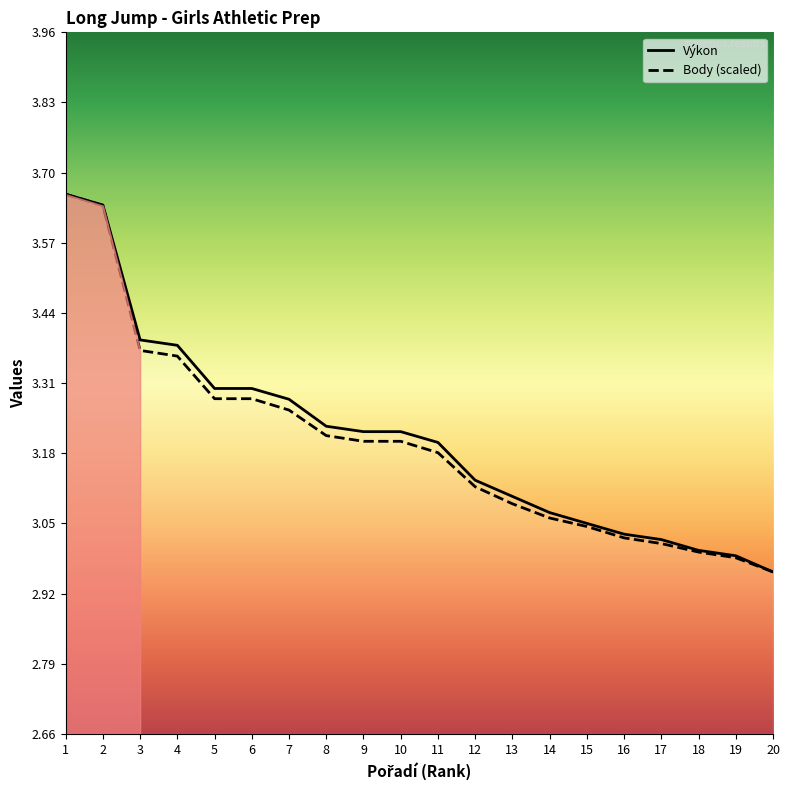

Is this an area chart (filled region under the line)?

No